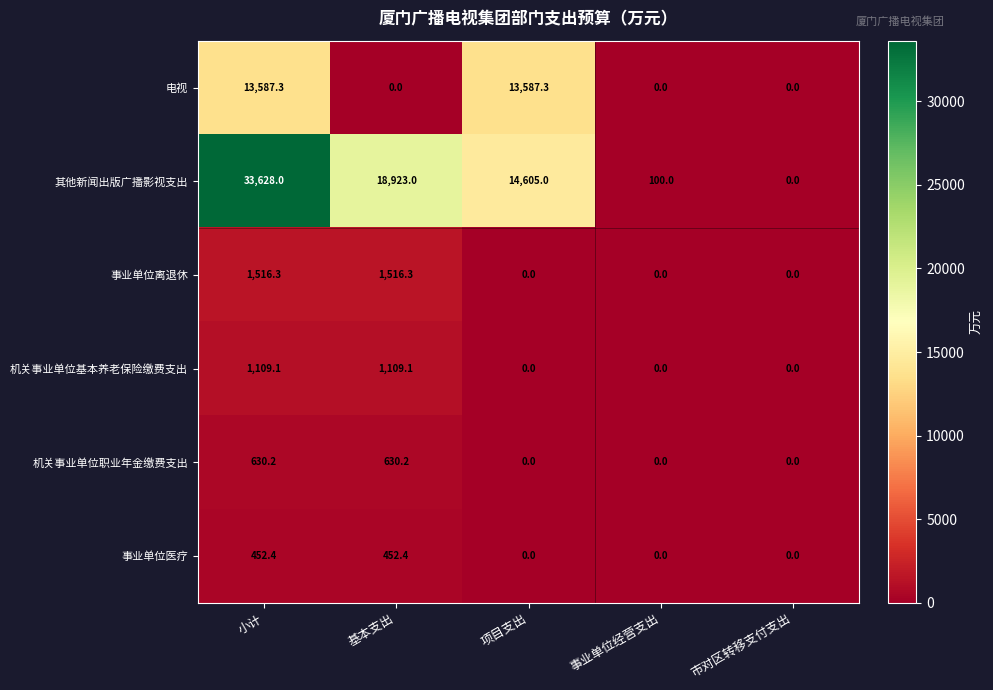

Which series has the largest range (max minus min)?

其他新闻出版广播影视支出